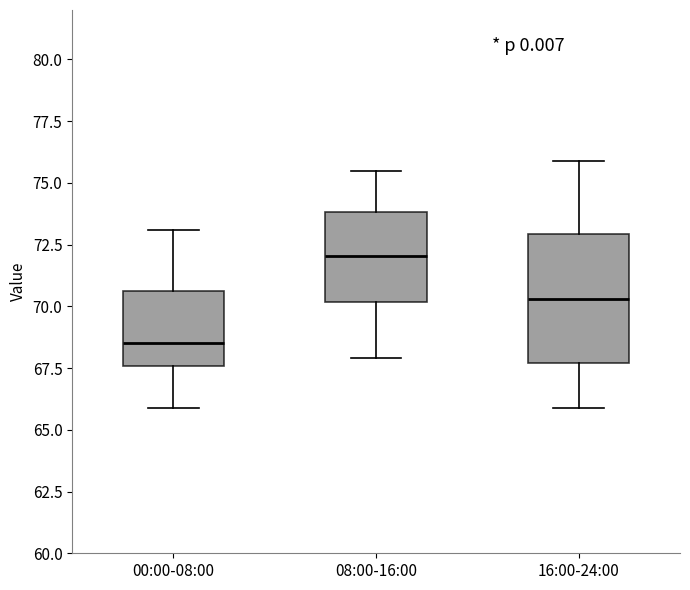

Reading left to right, transcribe this box plot: for each box, give where its median line is, the range the box spans, and where its two whiskers end, as read against the y-axis. The values are not printed on the chart, so give them approximately, as read against the axis.

00:00-08:00: median 68.5, box 67.5 to 70.5, whiskers 66.0 to 73.0
08:00-16:00: median 72.0, box 70.0 to 74.0, whiskers 68.0 to 75.5
16:00-24:00: median 70.5, box 67.5 to 73.0, whiskers 66.0 to 76.0